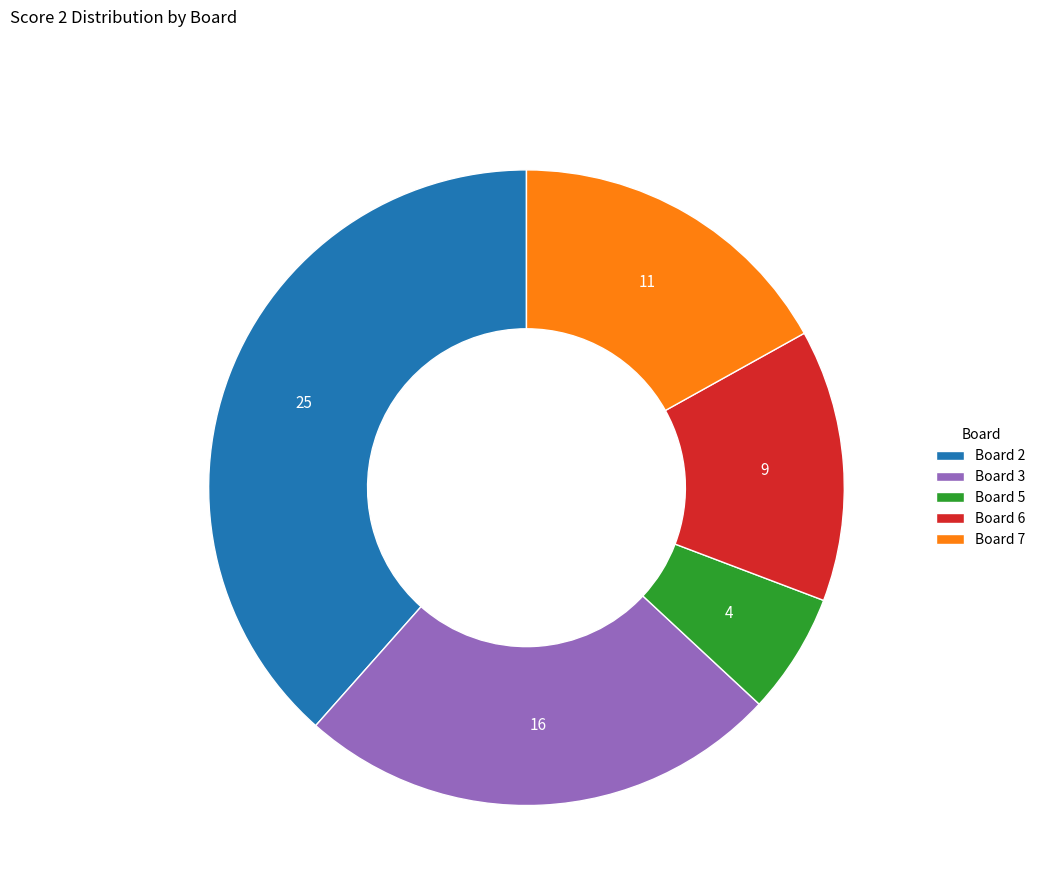

Combined, do Board 5 and Board 2 account for over 50%?

No